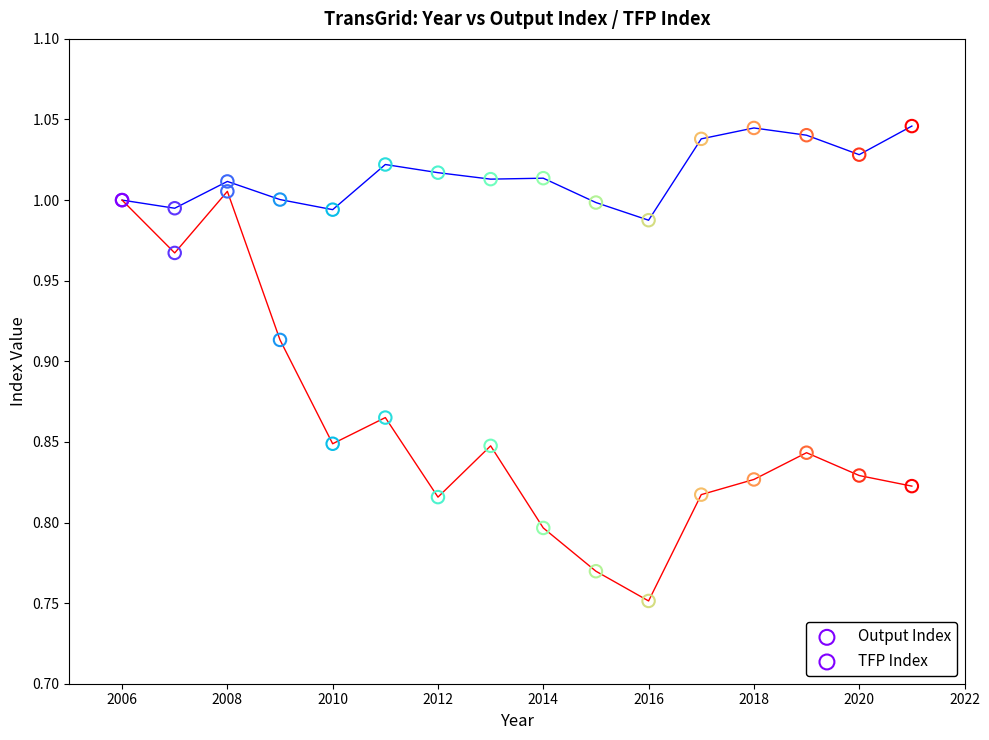

How many lines are shown in the chart?

2